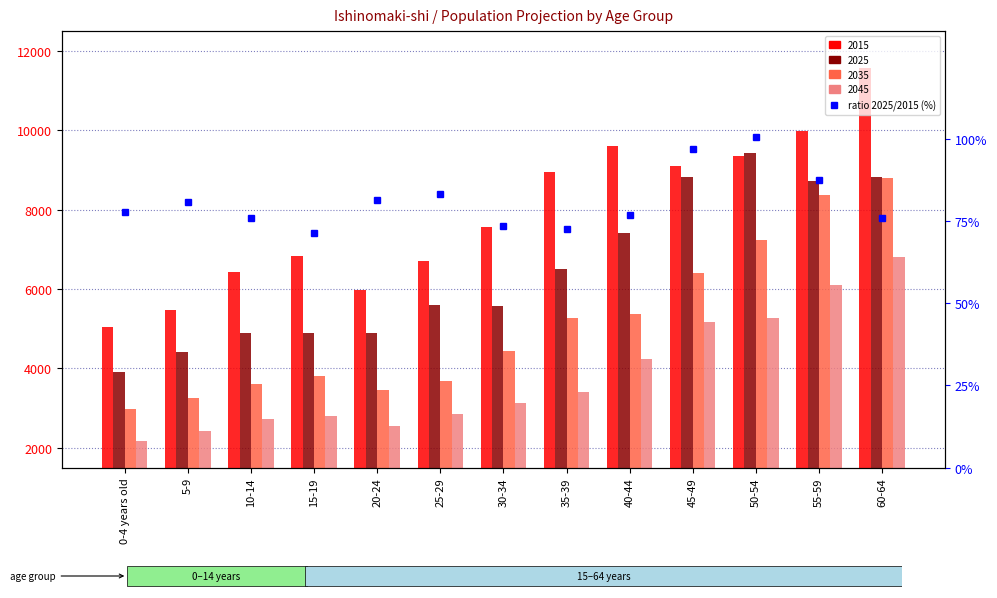

Which category has the lowest value across all series?

15-19